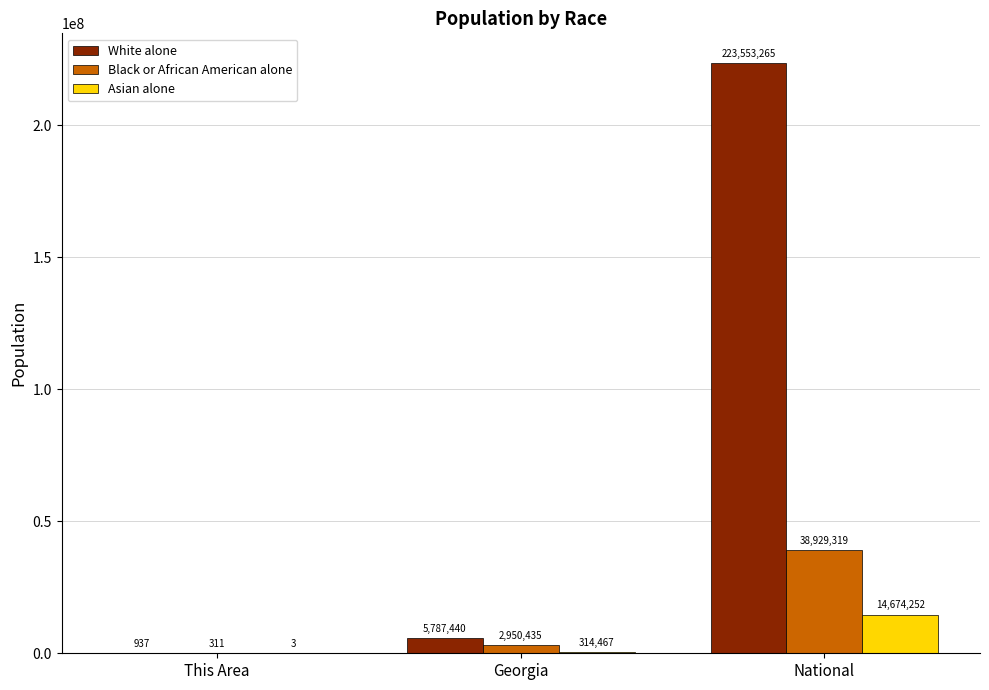

Where is Asian alone nearest to the value 7337127?

Georgia